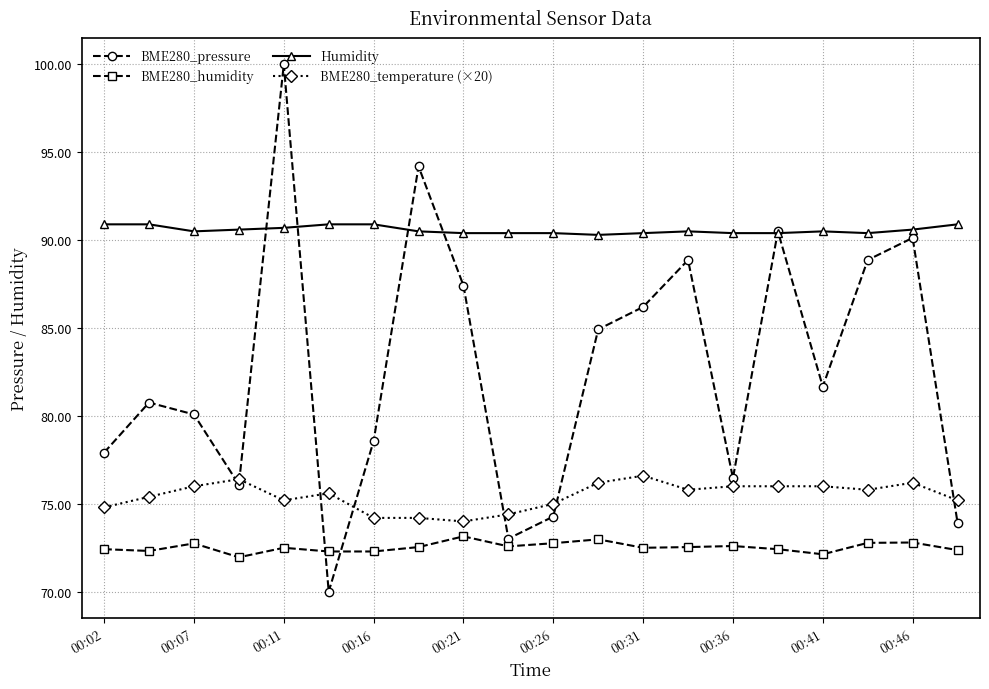

Rank the series by their maximum value, from lowest to highest.

BME280_humidity, BME280_temperature (×20), Humidity, BME280_pressure